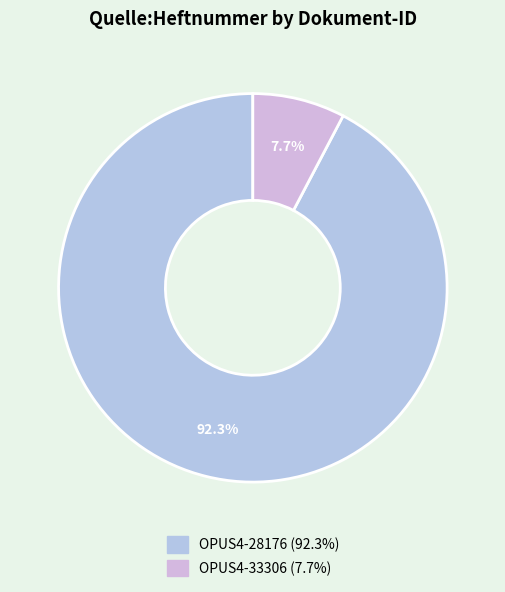

Is it true that OPUS4-28176 is 92% of the pie?

True